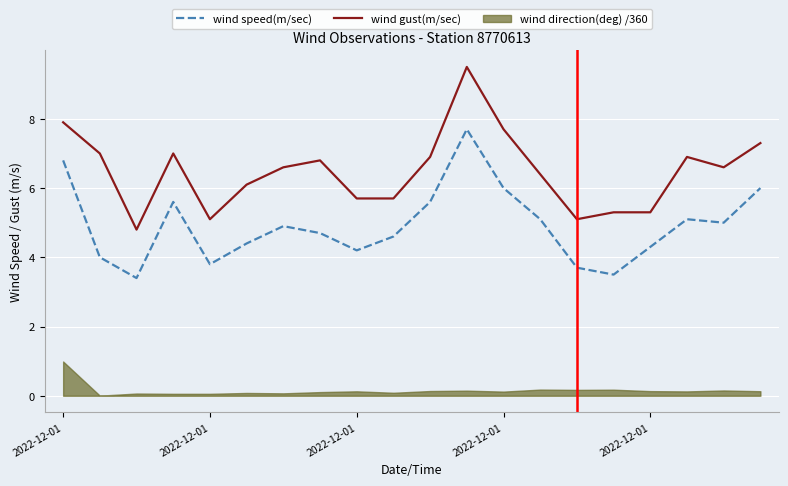

Which series has the largest total across all categories?

wind gust(m/sec)